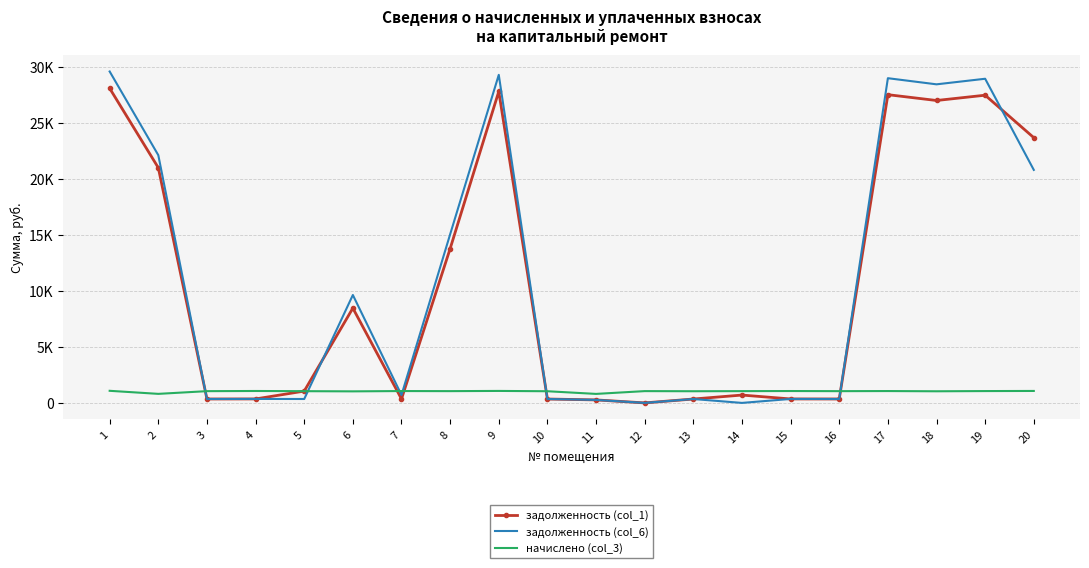

Where do задолженность (col_6) and начислено (col_3) first cross each other?

2 and 3